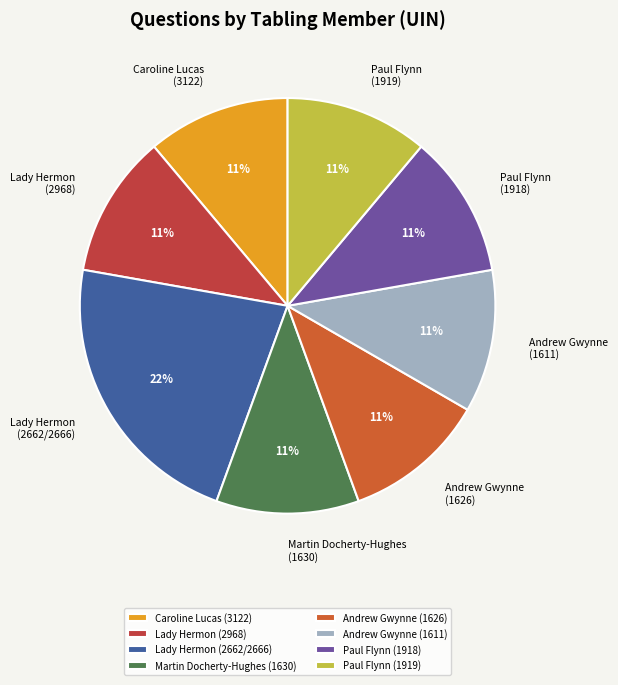

What is the largest slice in the pie chart?

Lady Hermon (2662/2666)